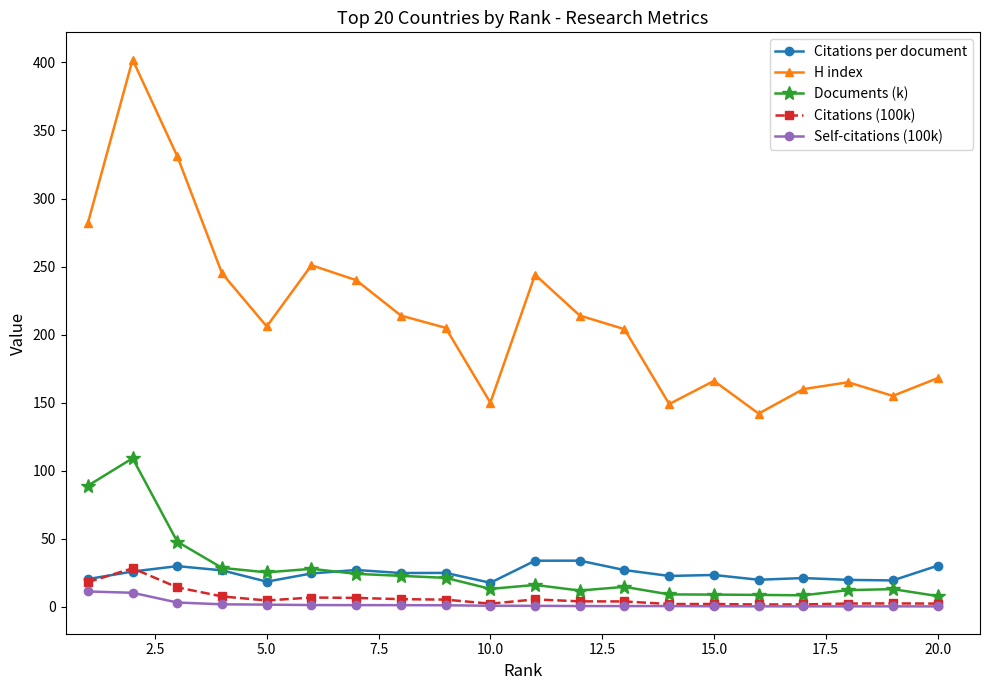

True or false: Documents (k) has more than 2 points higher than both neighbors.

True